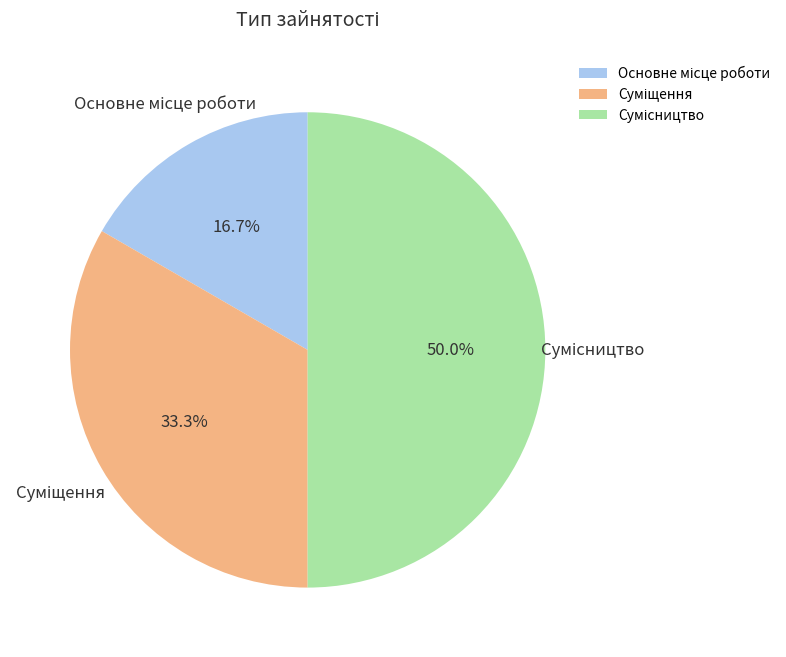

Which category has the biggest portion of the pie?

Сумісництво